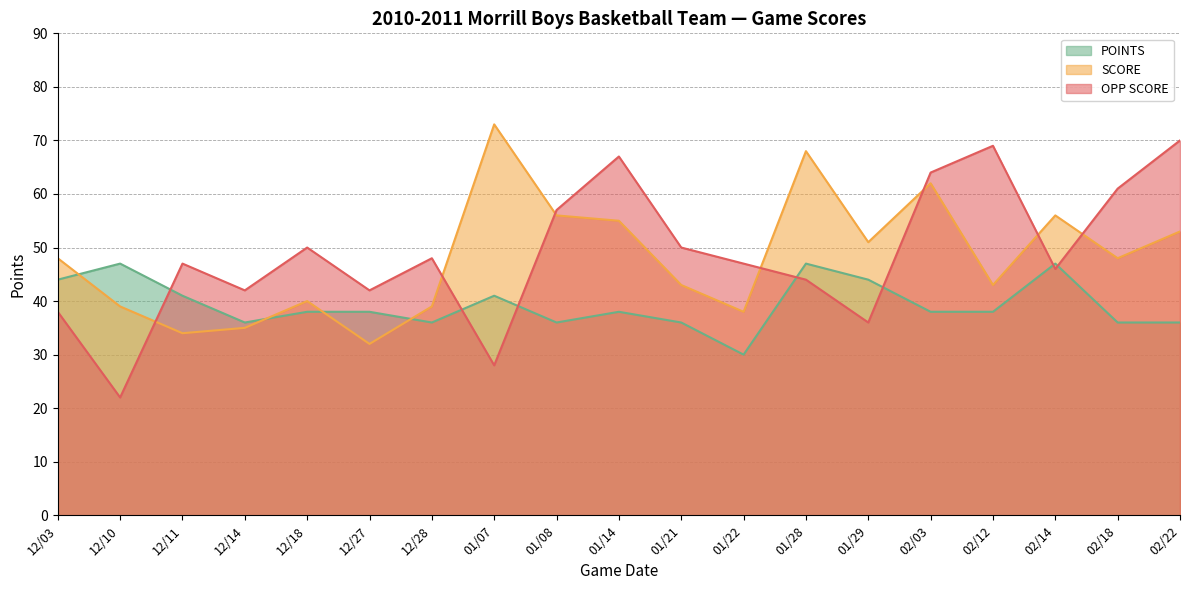

What is the difference between the highest and lowest values at 01/14?

29